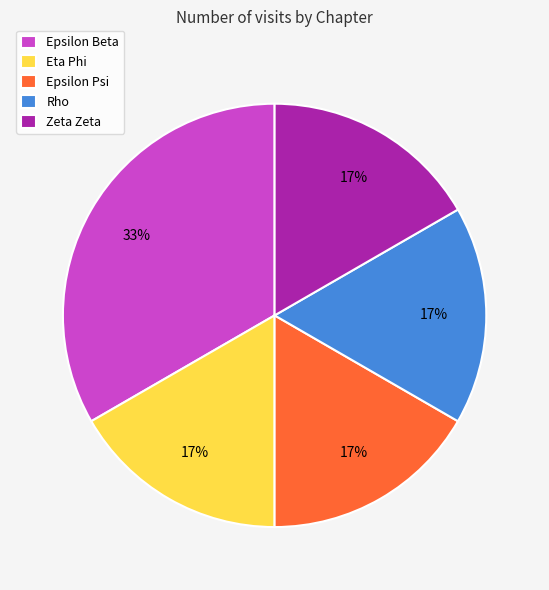

To the nearest percent, what percentage of the pie is Epsilon Psi?

17%